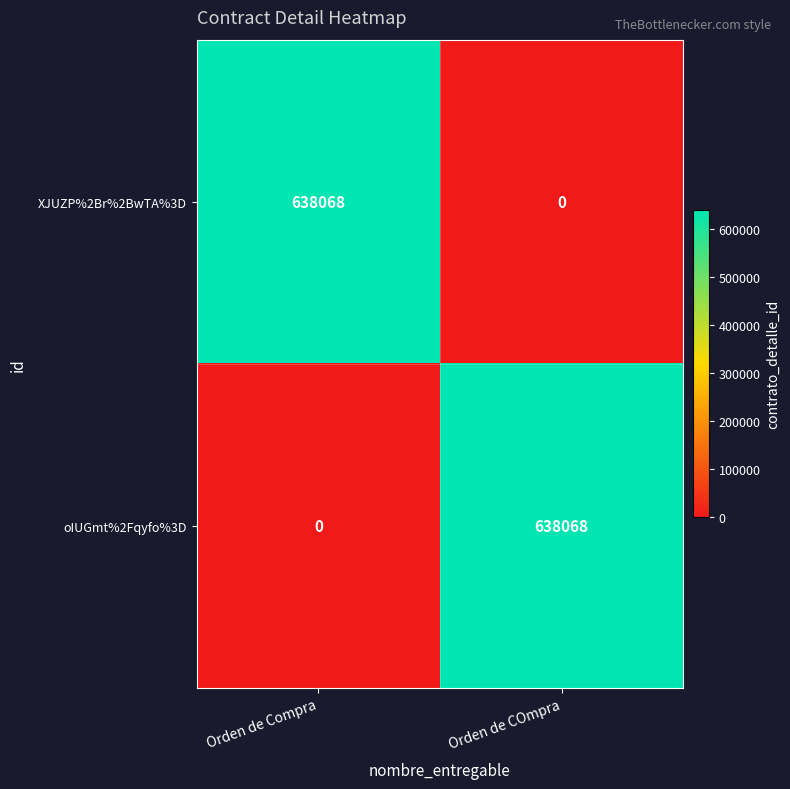

Reading left to right, what are all the values shown in this chart?

XJUZP%2Br%2BwTA%3D: Orden de Compra=638068	Orden de COmpra=0
oIUGmt%2Fqyfo%3D: Orden de Compra=0	Orden de COmpra=638068